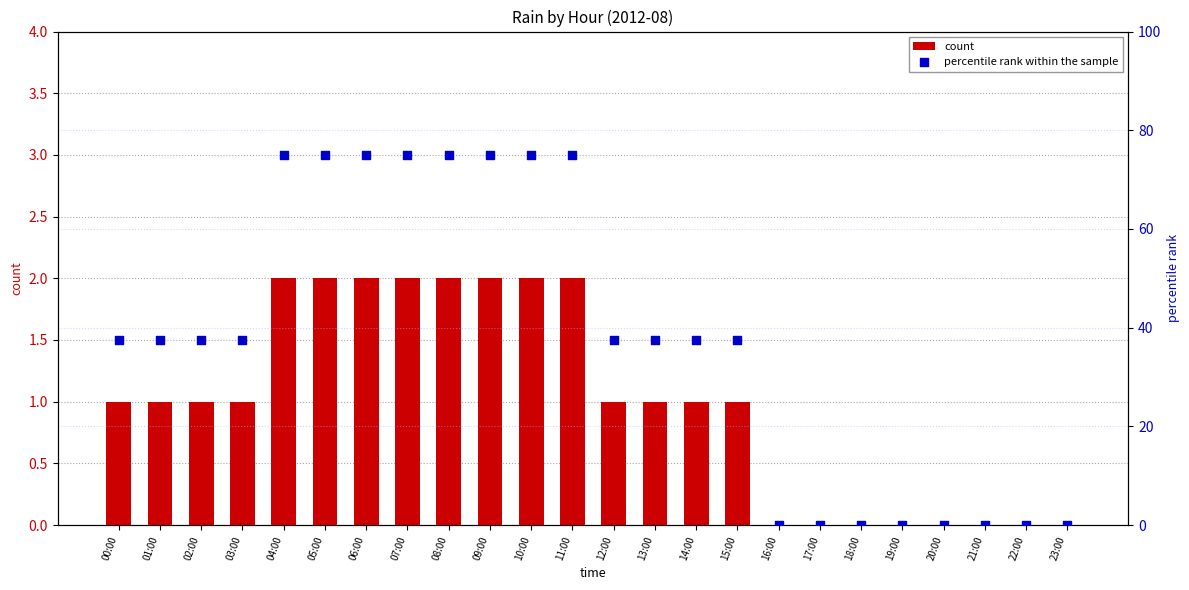

What are all the series names shown in the legend?

count, percentile rank within the sample